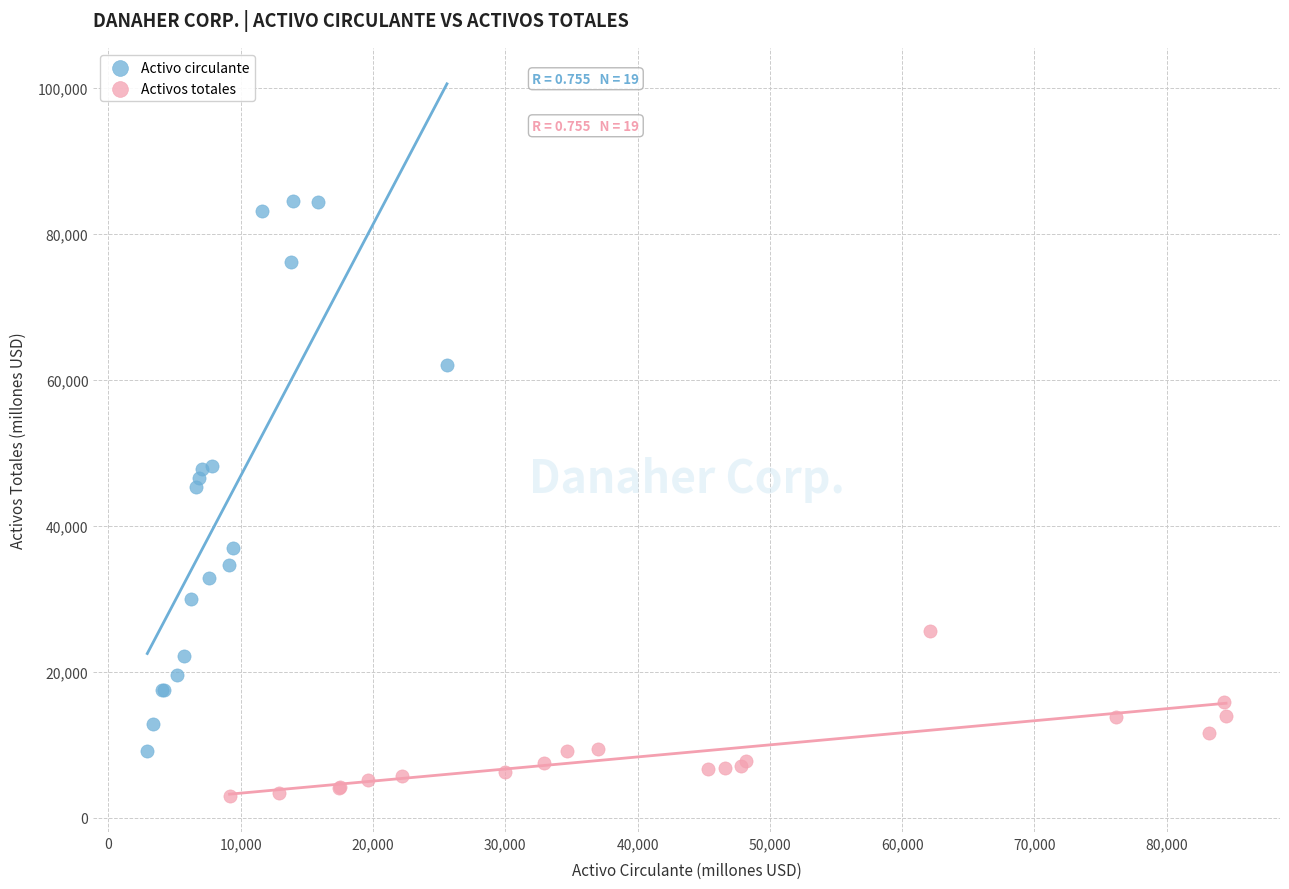

Which series contains the highest Y value?

Activo circulante